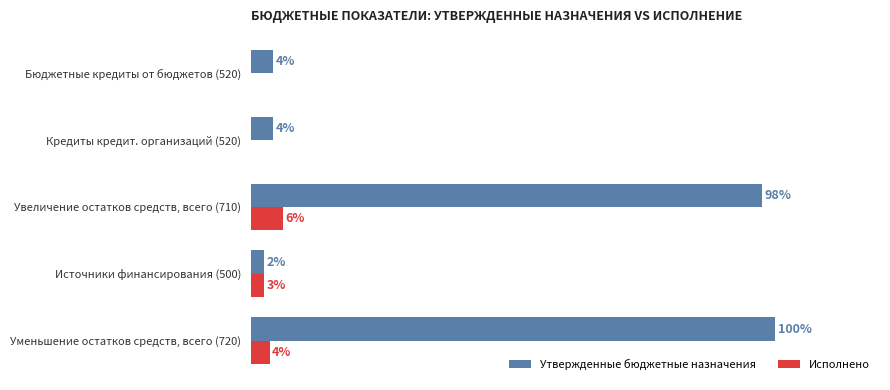

What are all the series names shown in the legend?

Утвержденные бюджетные назначения, Исполнено